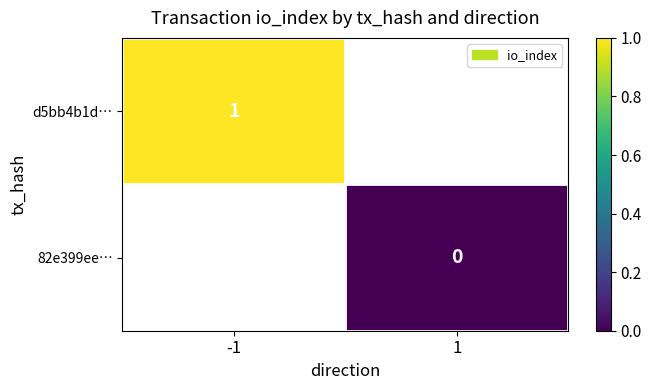

Is the value of d5bb4b1d… at -1 greater than the value of 82e399ee… at -1?

No